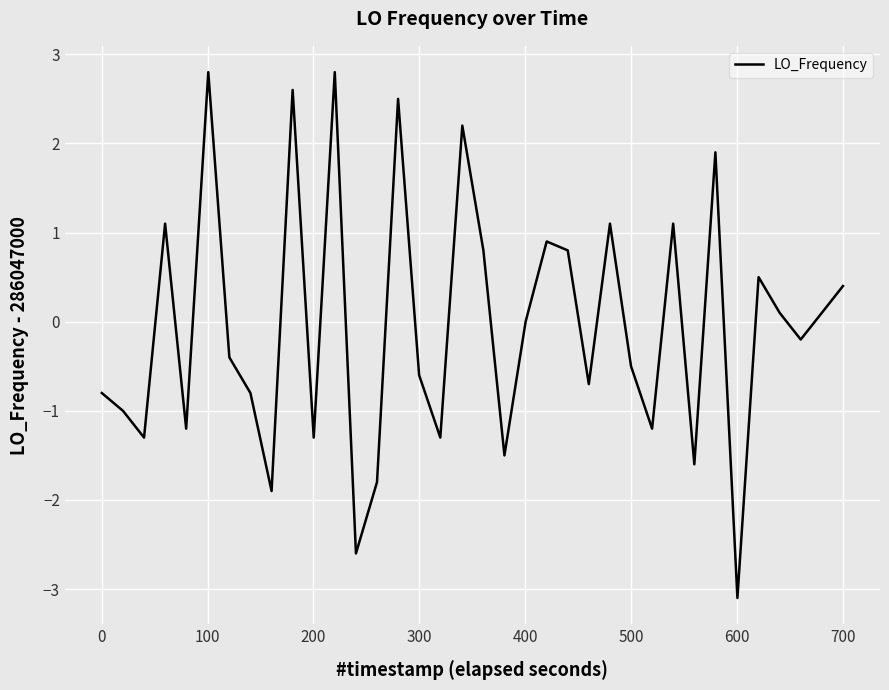

What is the difference between the maximum and minimum values?

5.9